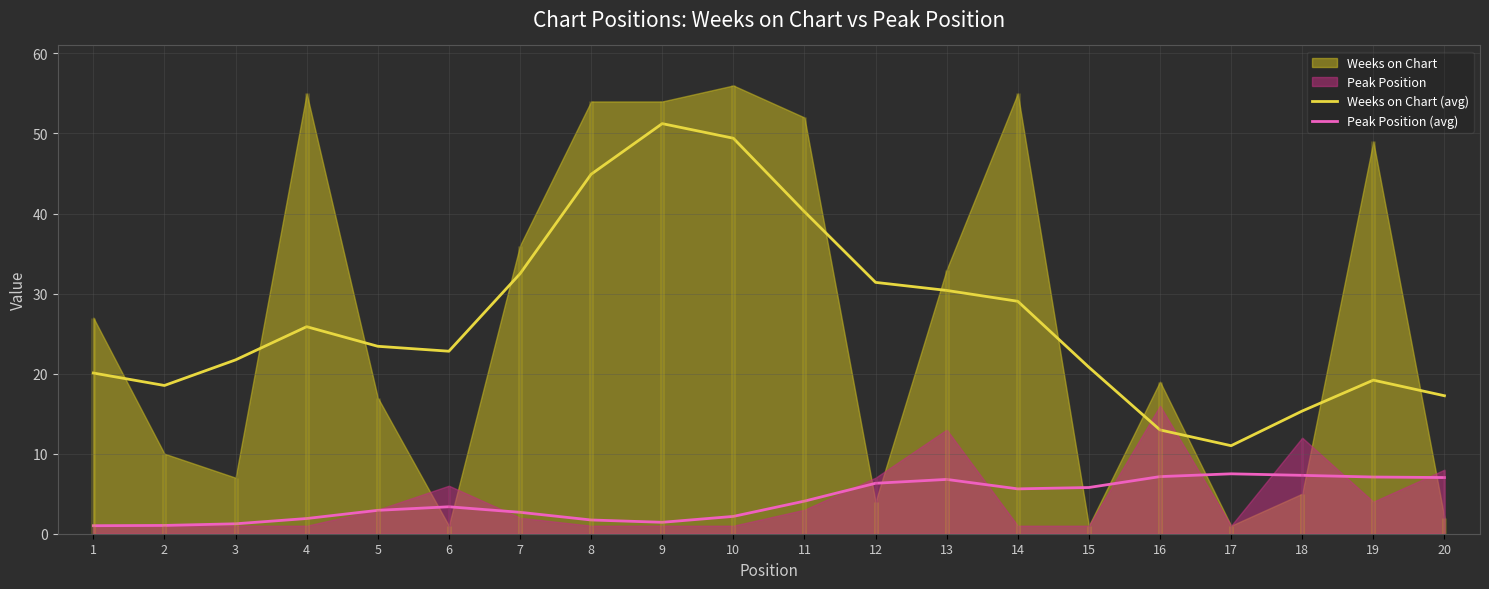

What is the difference between the Weeks on Chart (avg) values at 19 and 6?

3.6